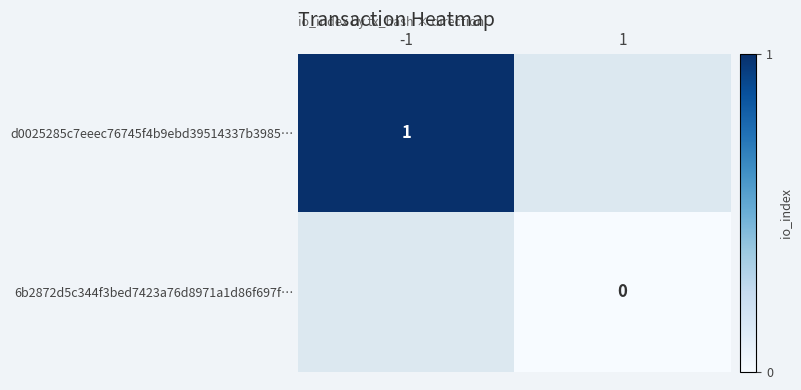

The value of d0025285c7eeec76745f4b9ebd39514337b3985… at -1 is 2. True or false?

False